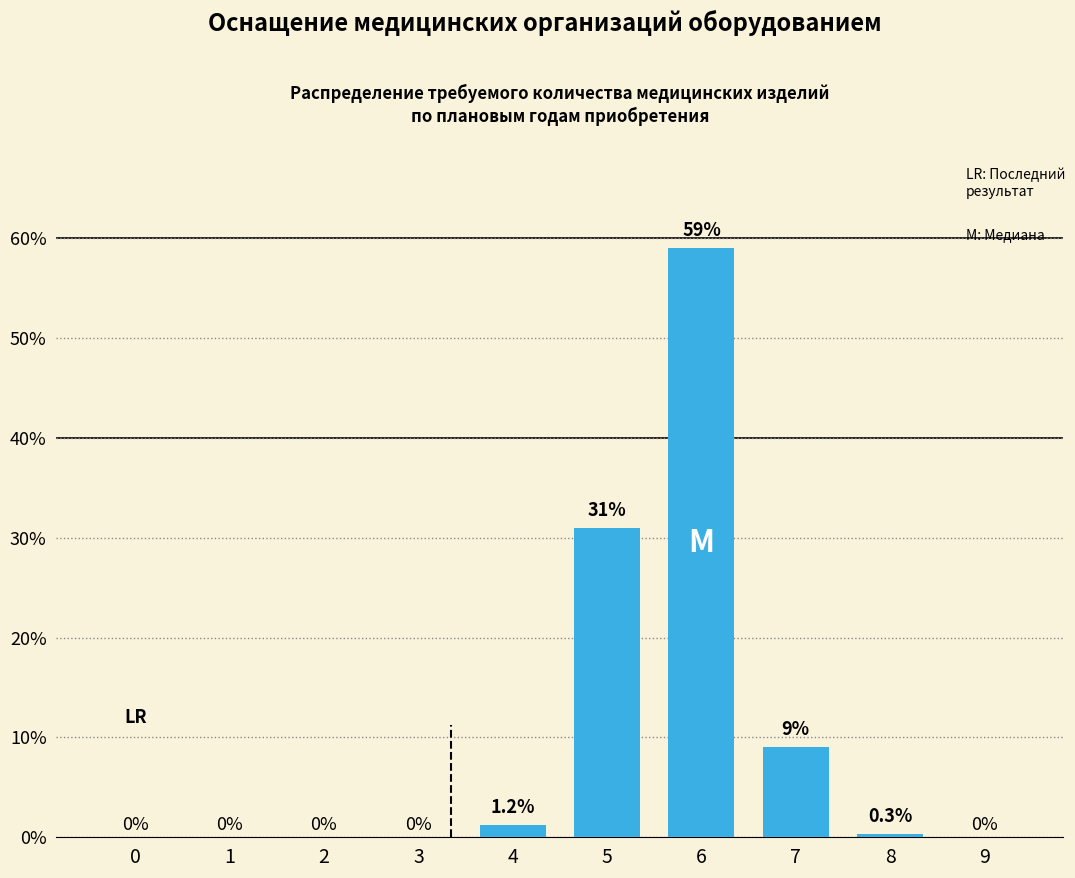

Reading right to left, list all the values displayed in this chart.

9=0.0	8=0.3	7=9.0	6=59.0	5=31.0	4=1.2	3=0.0	2=0.0	1=0.0	0=0.0